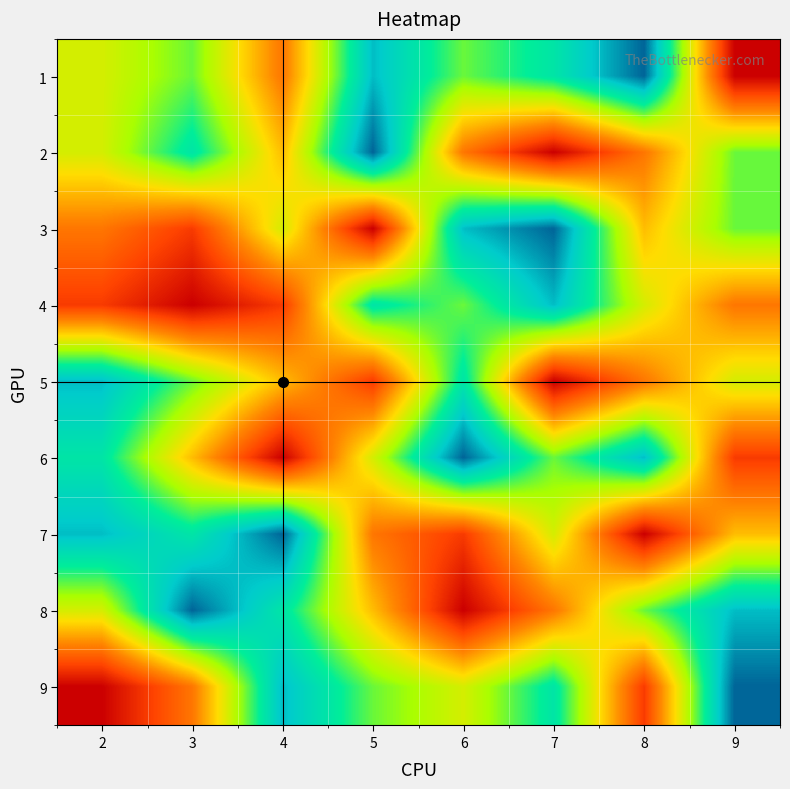

How many data points does each series have?

8